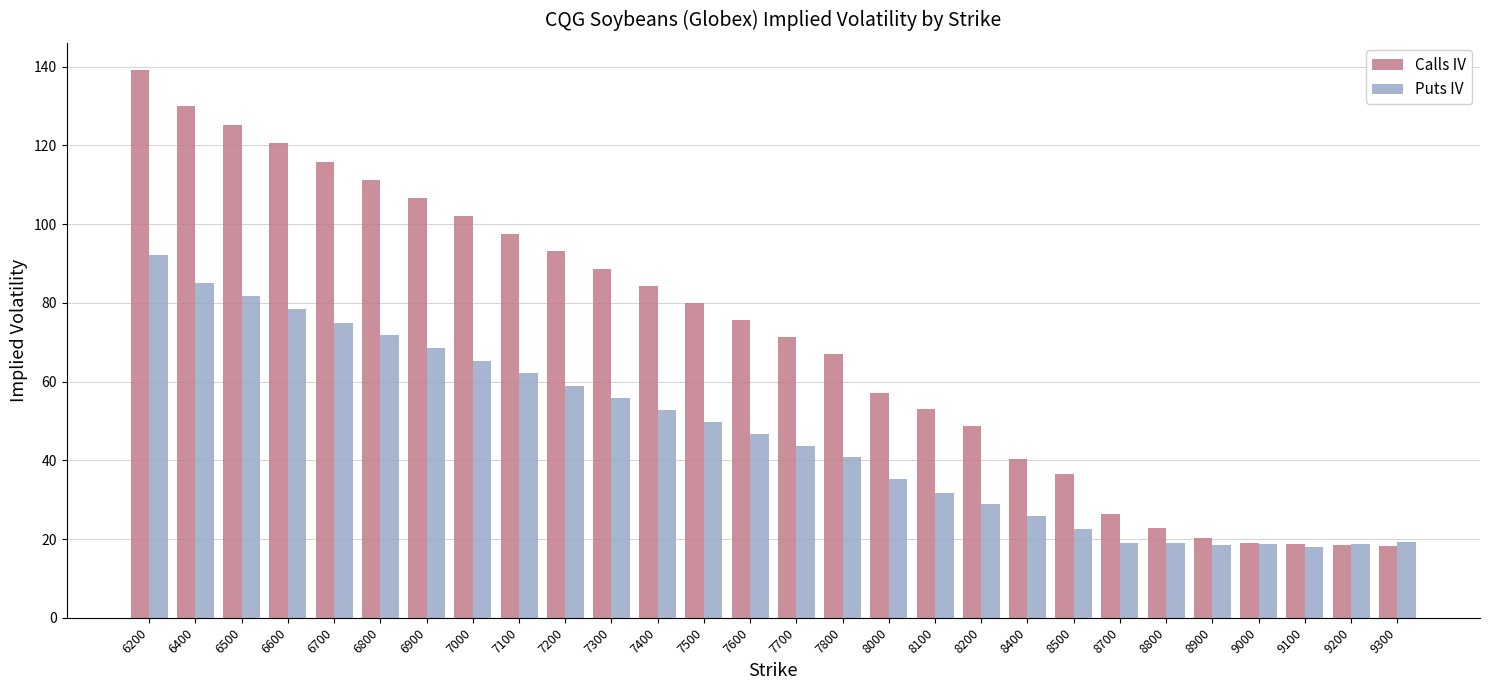

Count the number of data series in this chart.

2